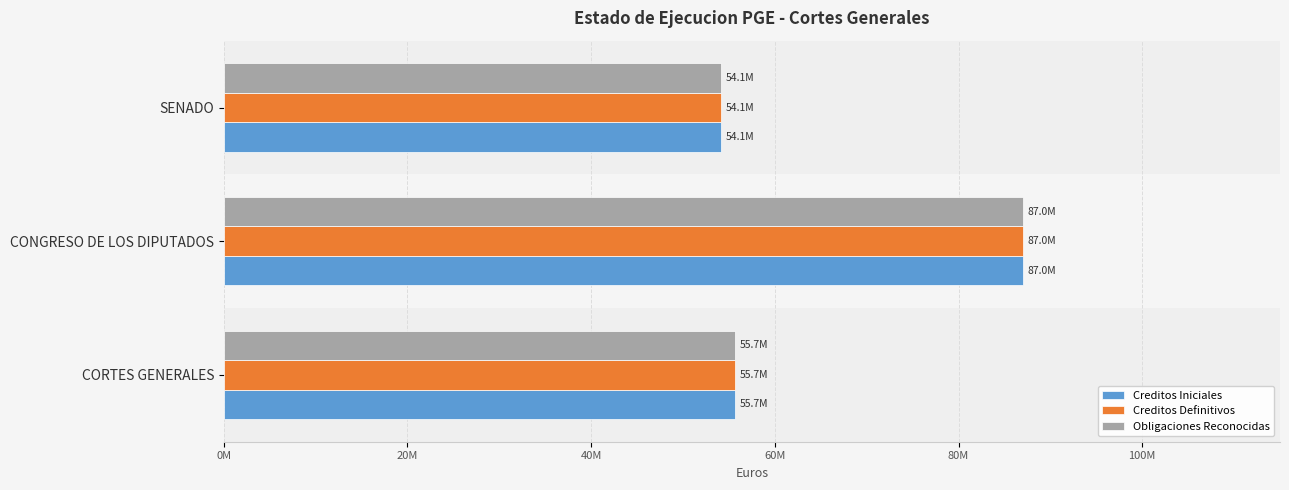

What is the value of the Creditos Iniciales bar at the 3rd from the left?

54113620